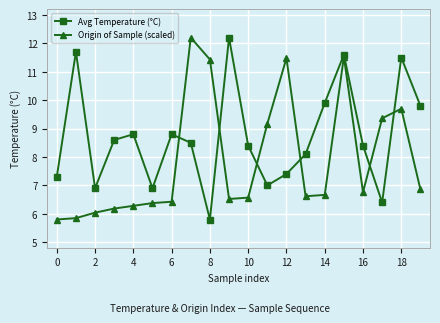

What is the value of the Avg Temperature (°C) point at the 12th from the left?

7.0